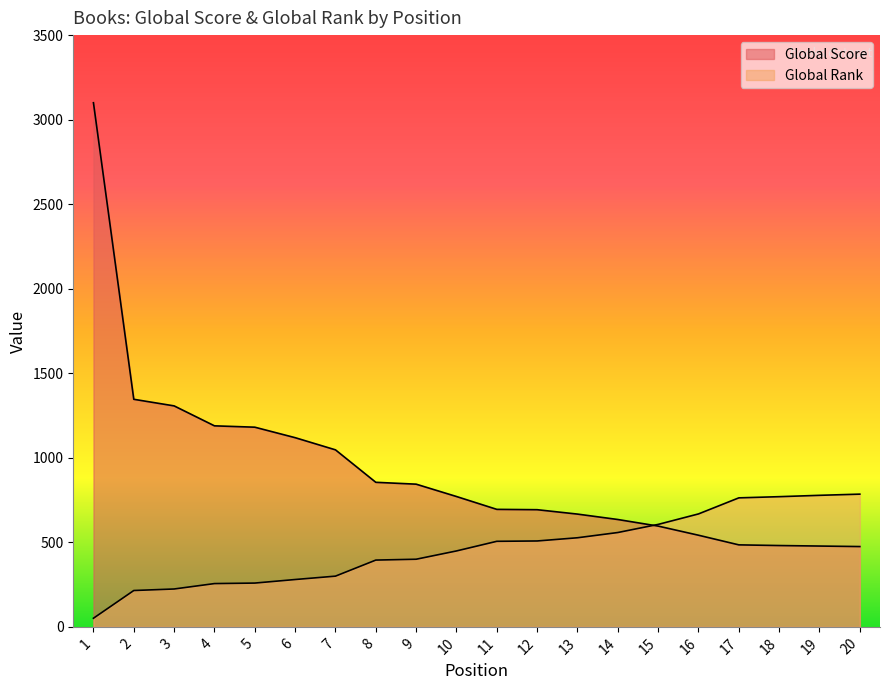

What is the minimum value for Global Score?

475